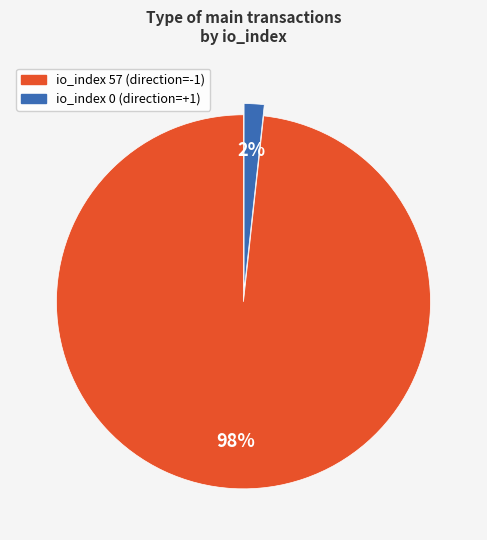

To the nearest percent, what is the average slice percentage?

50%